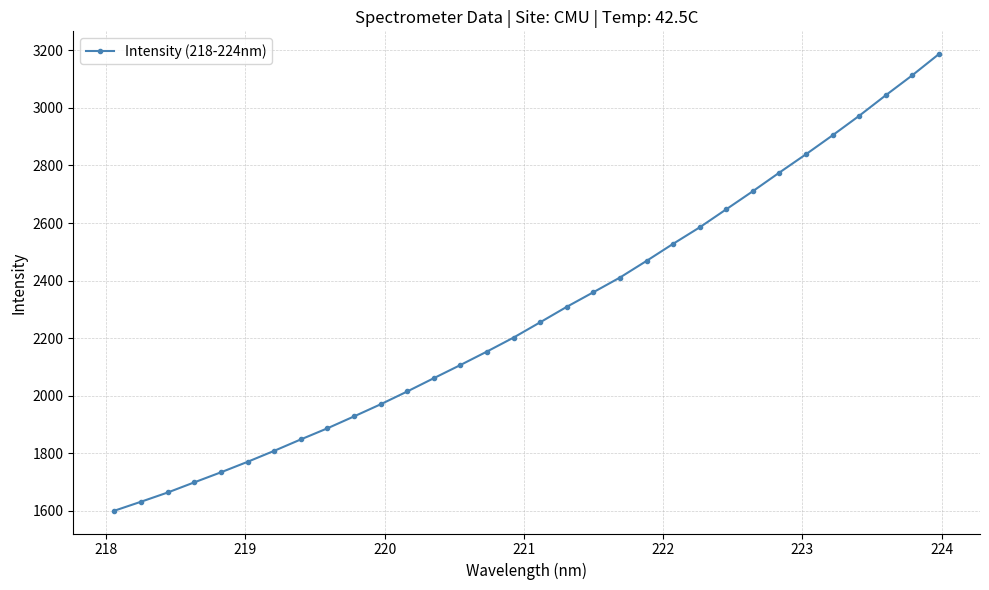

What is the minimum value shown in the chart?

1600.0